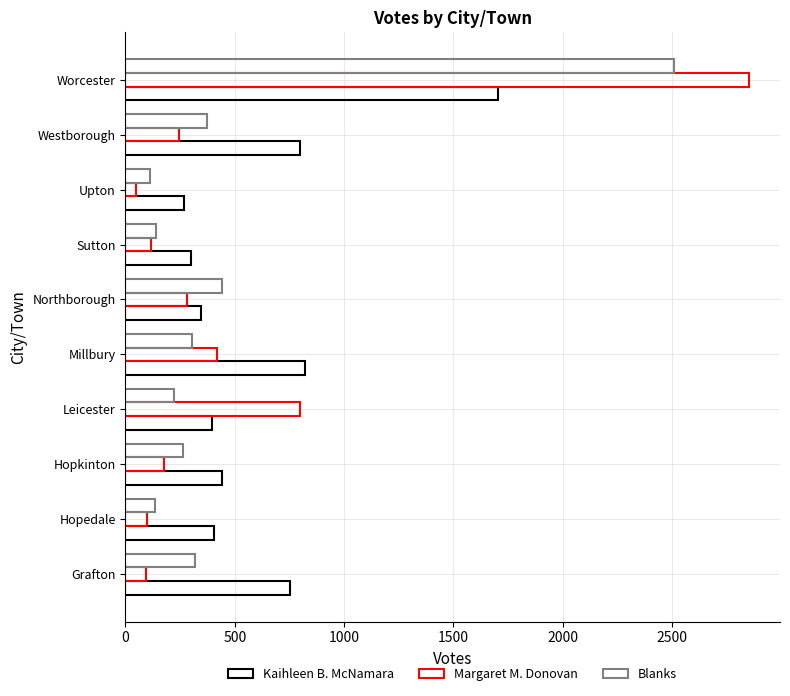

How many data points in Margaret M. Donovan are less than 246?

5